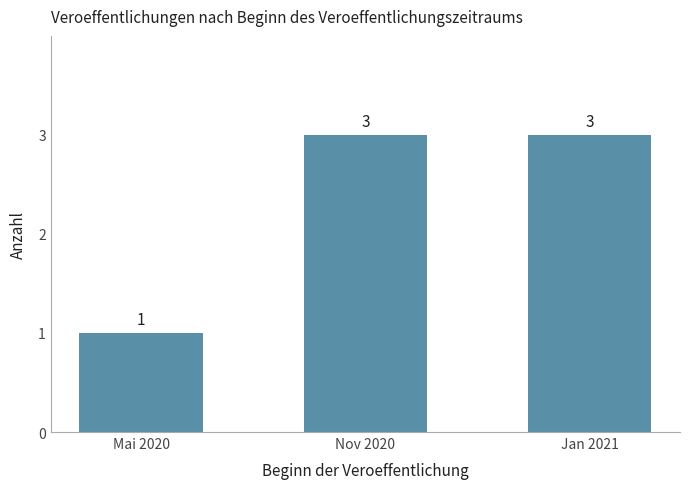

What is the label of the 1st bar from the left?

Mai 2020